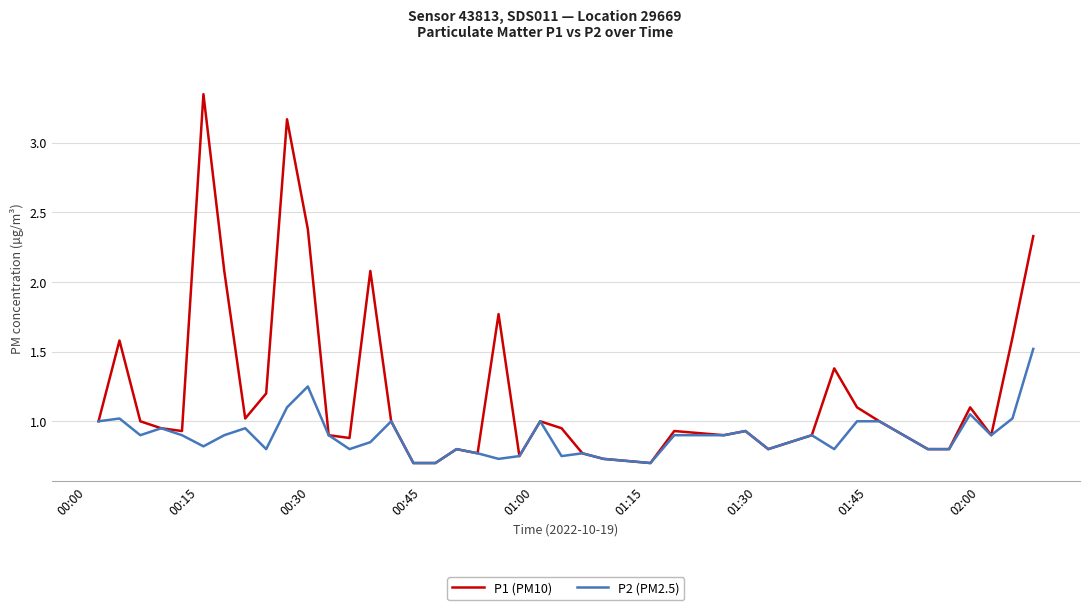

Rank the series by their average value, from highest to lowest.

P1 (PM10), P2 (PM2.5)